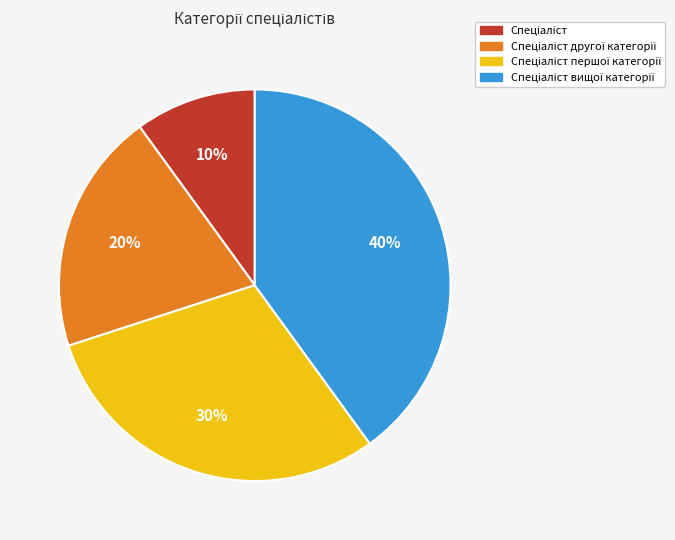

Does any single category account for the majority?

No